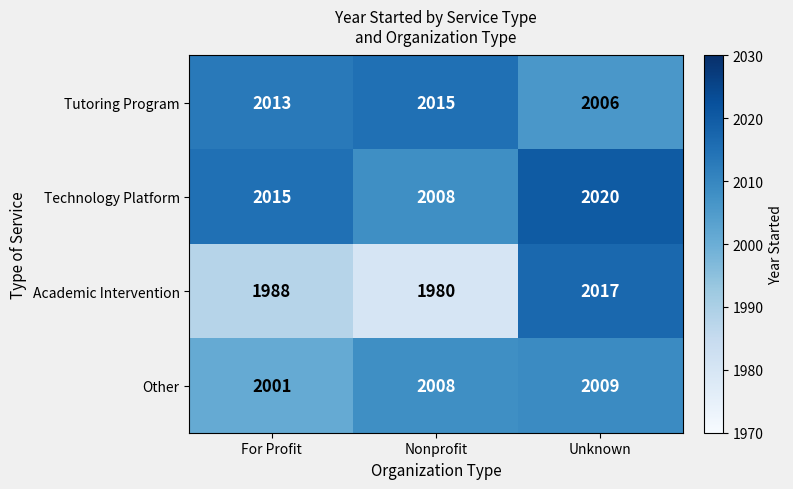

Reading left to right, what are all the values shown in this chart?

Tutoring Program: 2013	2015	2006
Technology Platform: 2015	2008	2020
Academic Intervention: 1988	1980	2017
Other: 2001	2008	2009